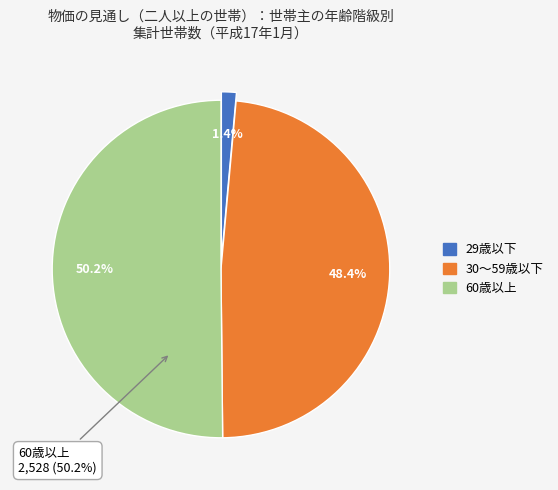

Which category has the smallest portion of the pie?

29歳以下